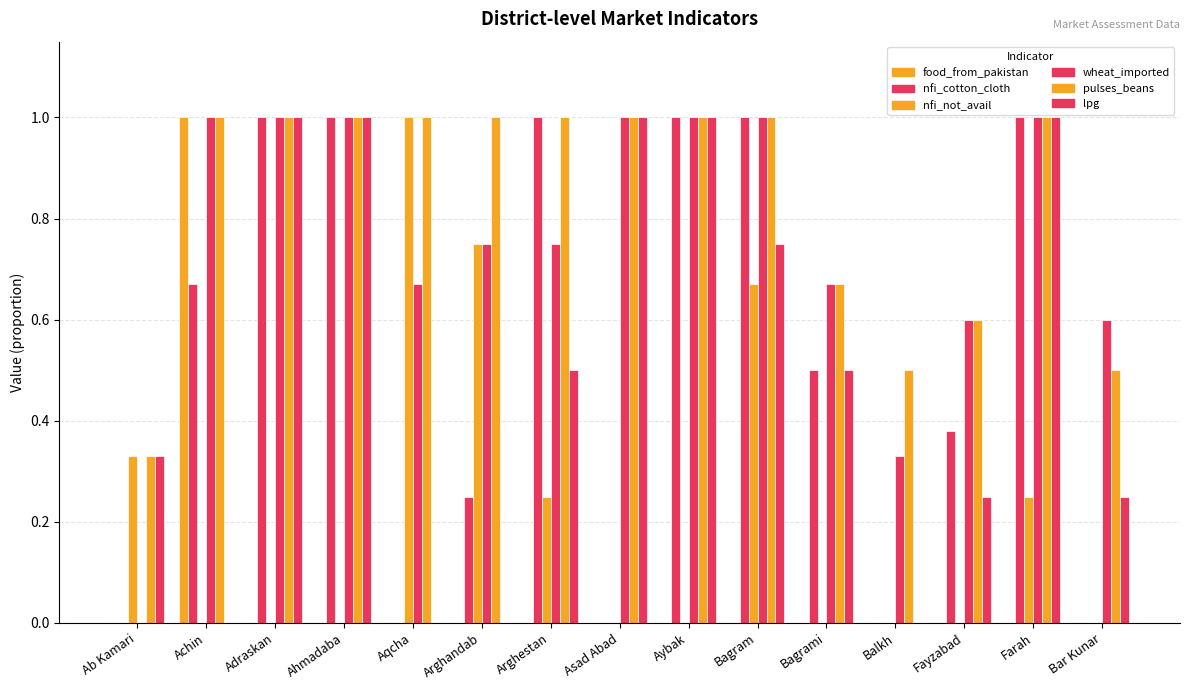

Reading right to left, extract all data points from this chart.

food_supplier_loc..value..from_pakistan: Bar Kunar=0.0	Farah=0.0	Fayzabad=0.0	Balkh=0.0	Bagrami=0.0	Bagram=0.0	Aybak=0.0	Asad Abad=0.0	Arghestan=0.0	Arghandab=0.0	Aqcha=0.0	Ahmadaba=0.0	Adraskan=0.0	Achin=1.0	Ab Kamari=0.0
items_available_nfi..value..cotton_cloth: Bar Kunar=0.0	Farah=1.0	Fayzabad=0.4	Balkh=0.0	Bagrami=0.5	Bagram=1.0	Aybak=1.0	Asad Abad=0.0	Arghestan=1.0	Arghandab=0.2	Aqcha=0.0	Ahmadaba=1.0	Adraskan=1.0	Achin=0.7	Ab Kamari=0.0
items_notavailable_nfi_marketplace..val_1: Bar Kunar=0.0	Farah=0.2	Fayzabad=0.0	Balkh=0.0	Bagrami=0.0	Bagram=0.7	Aybak=0.0	Asad Abad=0.0	Arghestan=0.2	Arghandab=0.8	Aqcha=1.0	Ahmadaba=0.0	Adraskan=0.0	Achin=0.0	Ab Kamari=0.3
items_available_food..value..wheat_imported: Bar Kunar=0.6	Farah=1.0	Fayzabad=0.6	Balkh=0.3	Bagrami=0.7	Bagram=1.0	Aybak=1.0	Asad Abad=1.0	Arghestan=0.8	Arghandab=0.8	Aqcha=0.7	Ahmadaba=1.0	Adraskan=1.0	Achin=1.0	Ab Kamari=0.0
items_available_food..value..pulses_beans: Bar Kunar=0.5	Farah=1.0	Fayzabad=0.6	Balkh=0.5	Bagrami=0.7	Bagram=1.0	Aybak=1.0	Asad Abad=1.0	Arghestan=1.0	Arghandab=1.0	Aqcha=1.0	Ahmadaba=1.0	Adraskan=1.0	Achin=1.0	Ab Kamari=0.3
items_available_nfi..value..lpg: Bar Kunar=0.2	Farah=1.0	Fayzabad=0.2	Balkh=0.0	Bagrami=0.5	Bagram=0.8	Aybak=1.0	Asad Abad=1.0	Arghestan=0.5	Arghandab=0.0	Aqcha=0.0	Ahmadaba=1.0	Adraskan=1.0	Achin=0.0	Ab Kamari=0.3